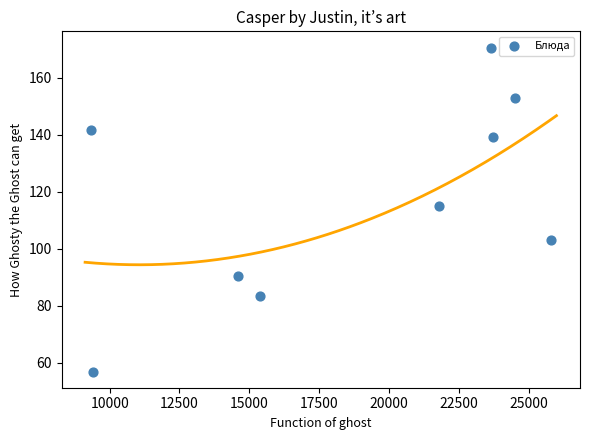

What Y value in the scatter plot is closest to 113?

115.0